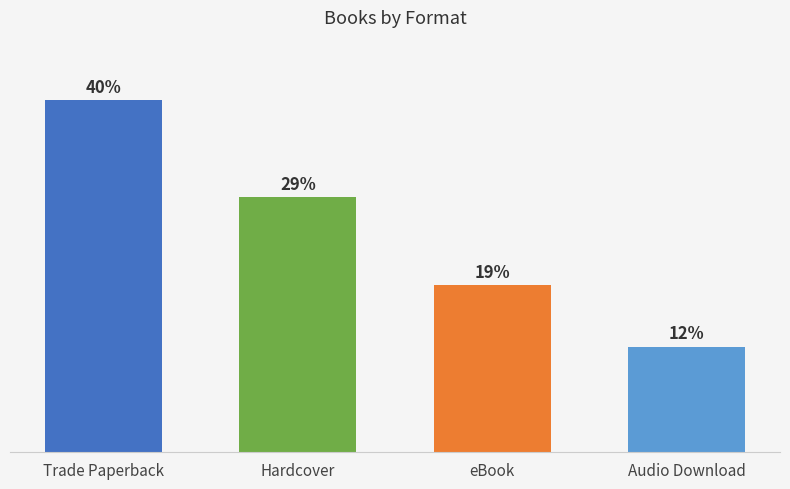

List the labels in order of value, smallest first.

Audio Download, eBook, Hardcover, Trade Paperback